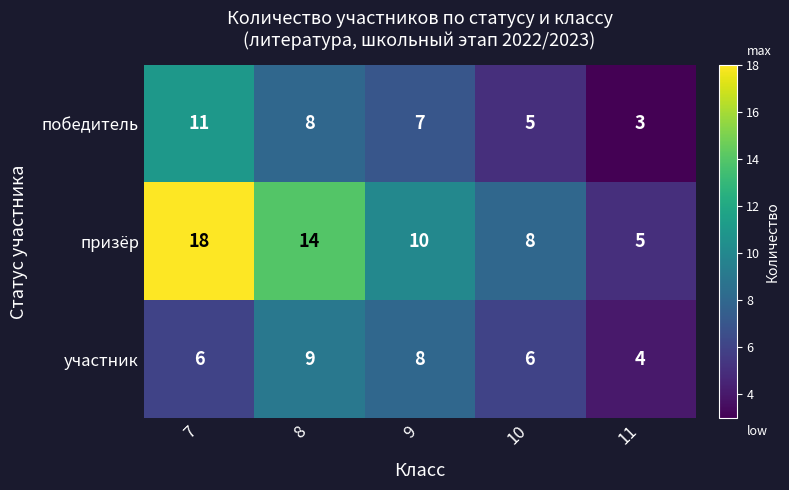

At which label does призёр first exceed 10?

7